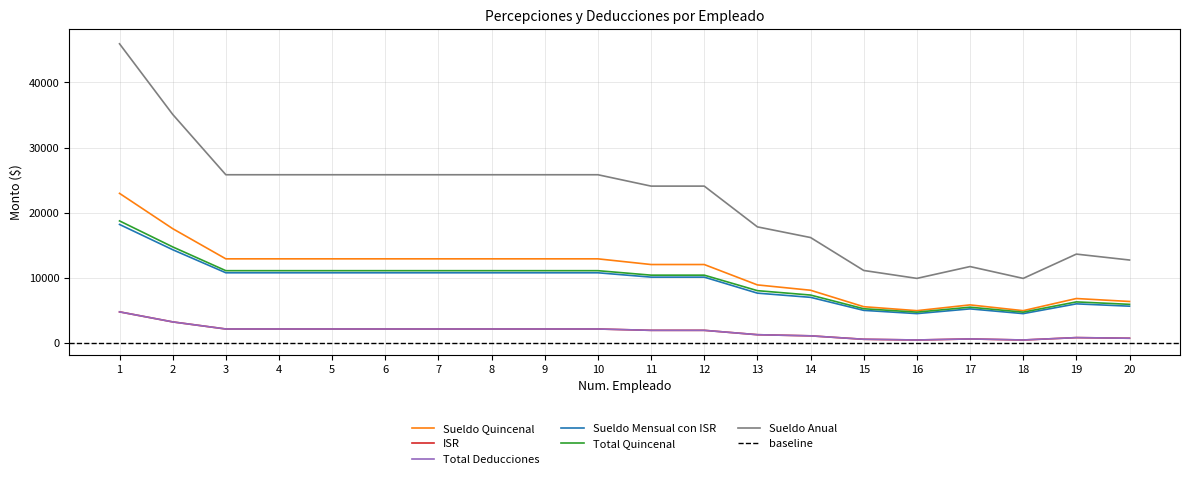

True or false: Sueldo Mensual con ISR has a value of 5913.1 at 12.

False